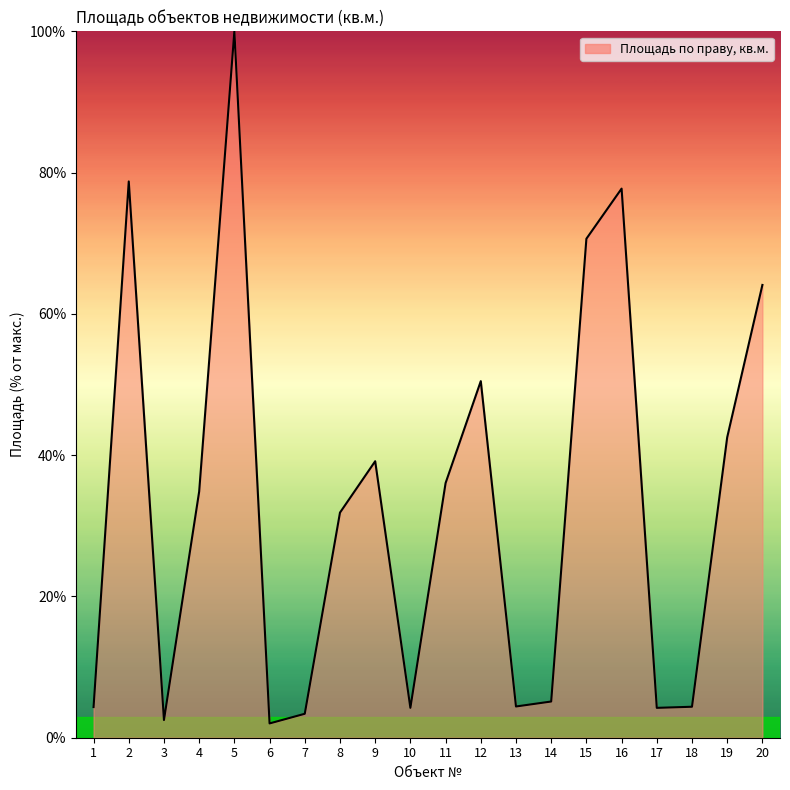

The chart shows a value of 4.2 at 10. True or false?

True